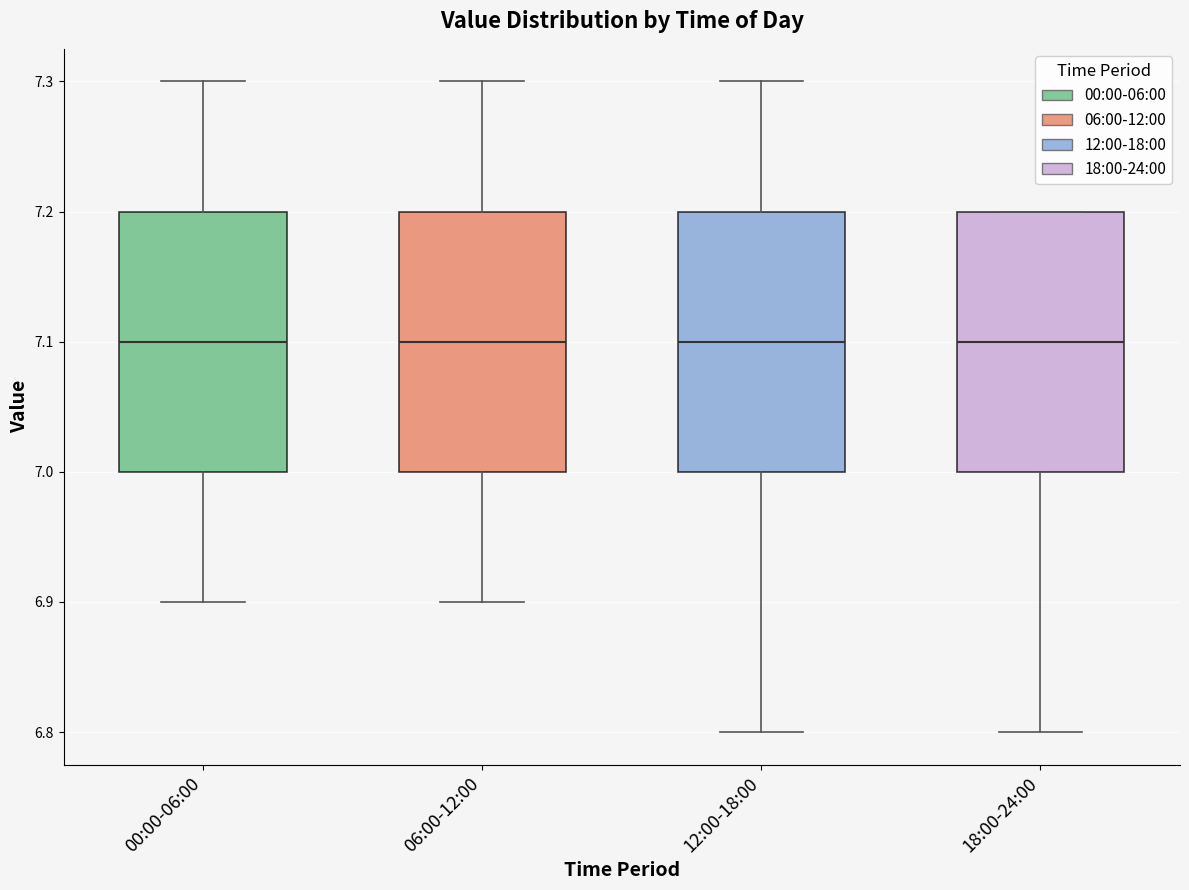

Reading left to right, read every box against the y-axis: the position of its median line, the range the box covers, and the ends of its whiskers. The values are not printed on the chart, so give them approximately, as read against the axis.

00:00-06:00: median 7.1, box 7.0 to 7.2, whiskers 6.9 to 7.3
06:00-12:00: median 7.1, box 7.0 to 7.2, whiskers 6.9 to 7.3
12:00-18:00: median 7.1, box 7.0 to 7.2, whiskers 6.8 to 7.3
18:00-24:00: median 7.1, box 7.0 to 7.2, whiskers 6.8 to 7.2